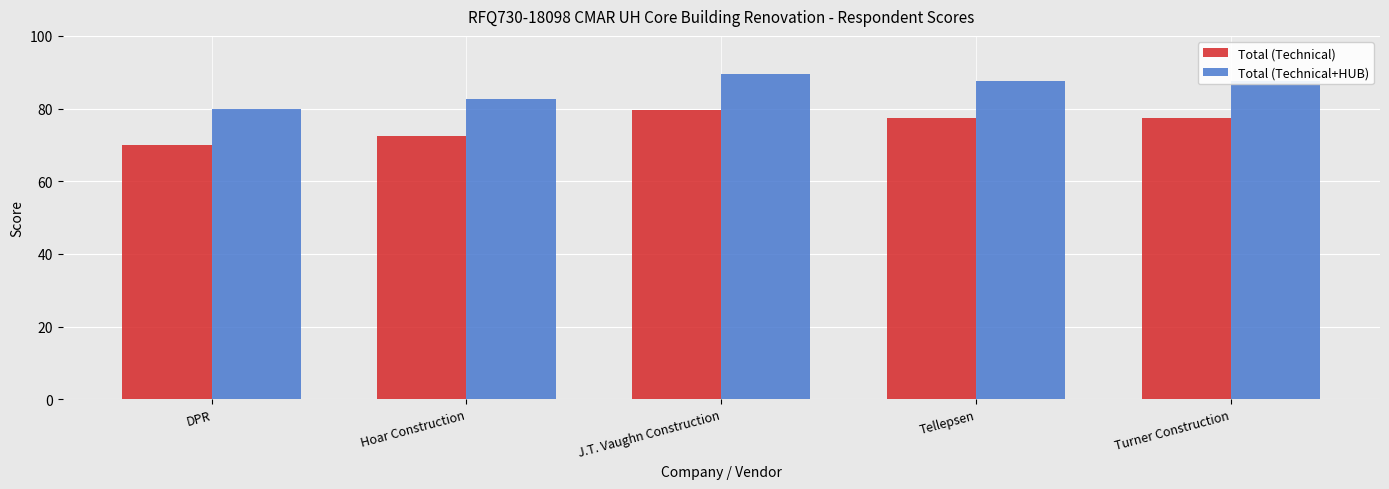

What are all the series names shown in the legend?

Total (Technical), Total (Technical+HUB)